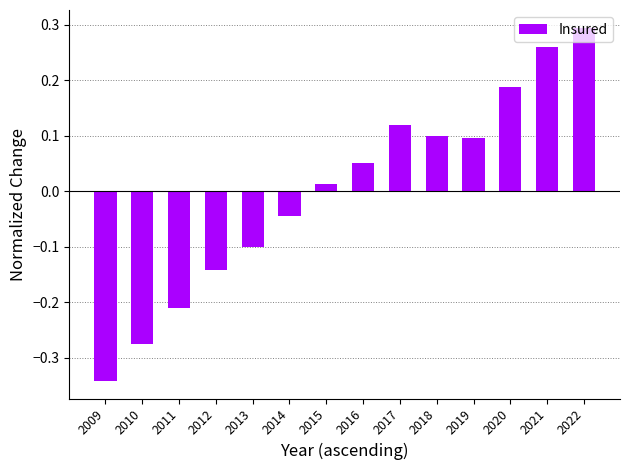

Are the bars horizontal?

No